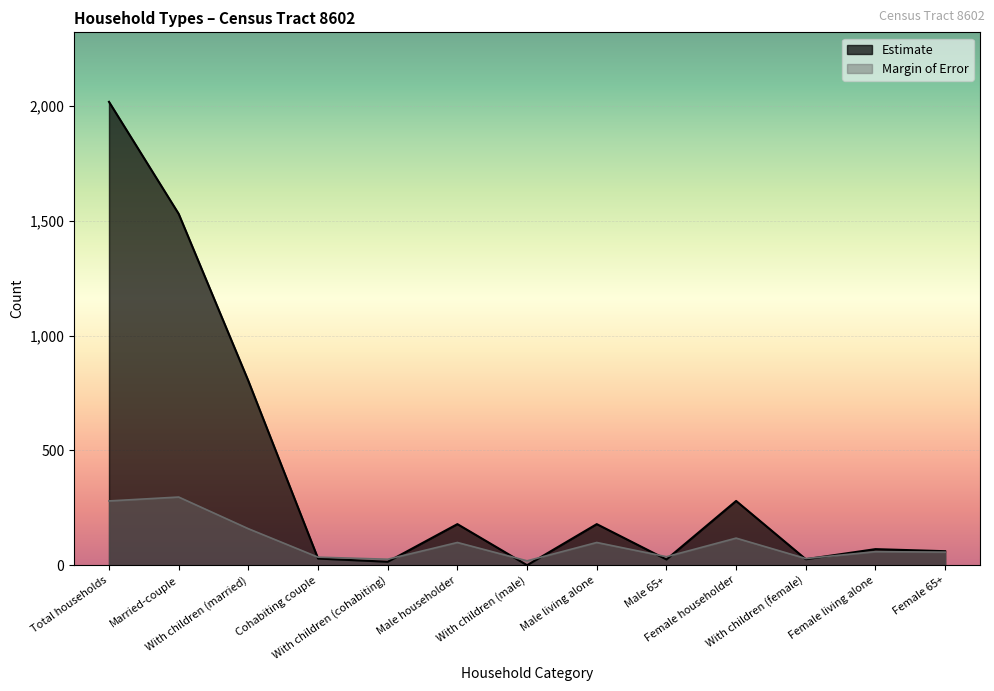

How many interior local valleys does the Margin of Error series have?

4